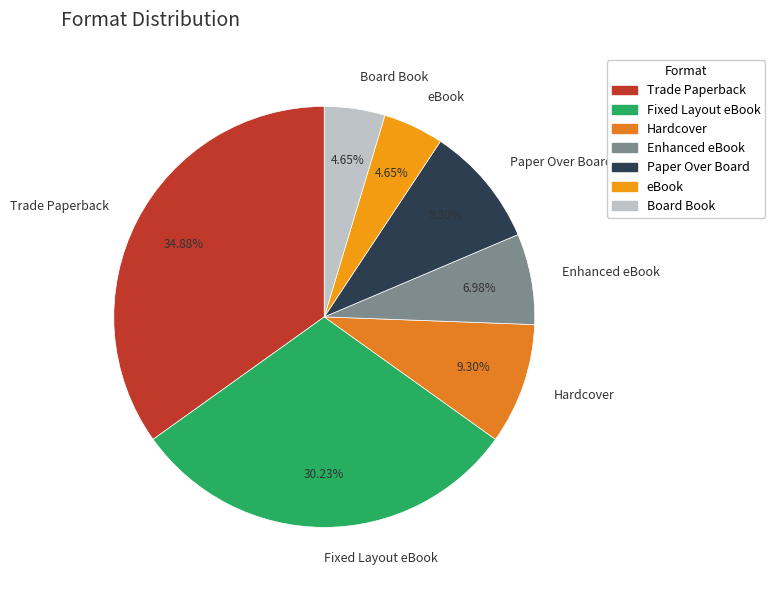

Do Hardcover and Board Book together represent more than half of the pie?

No